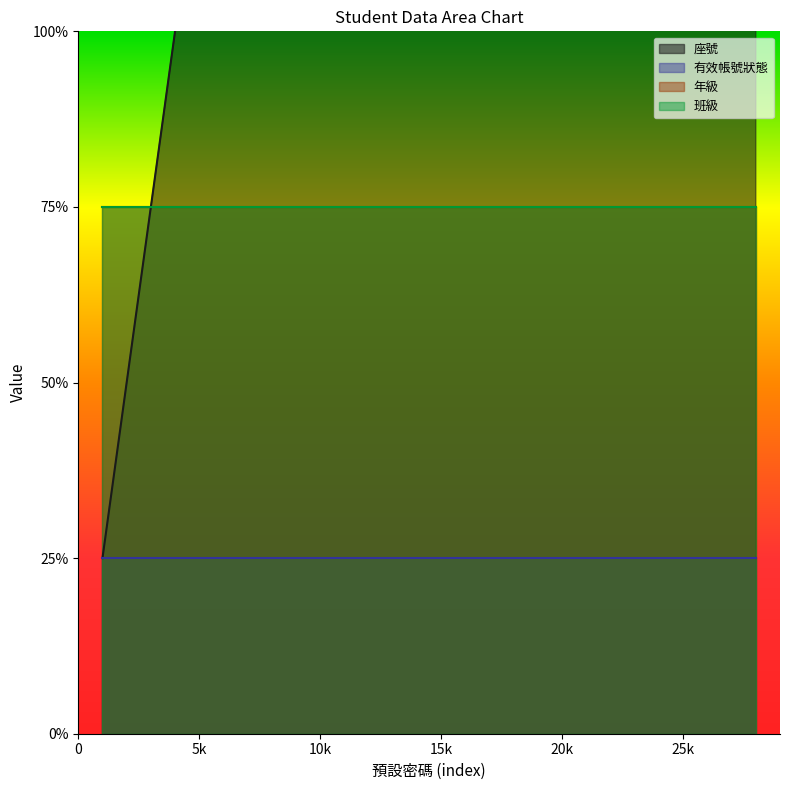

What is the total value across all series at 10?

17